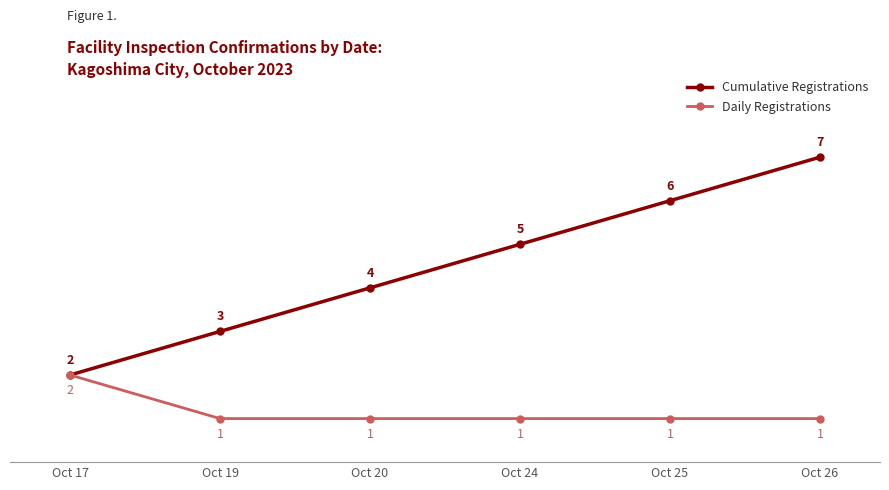

What is the average value of the Daily Registrations series?

1